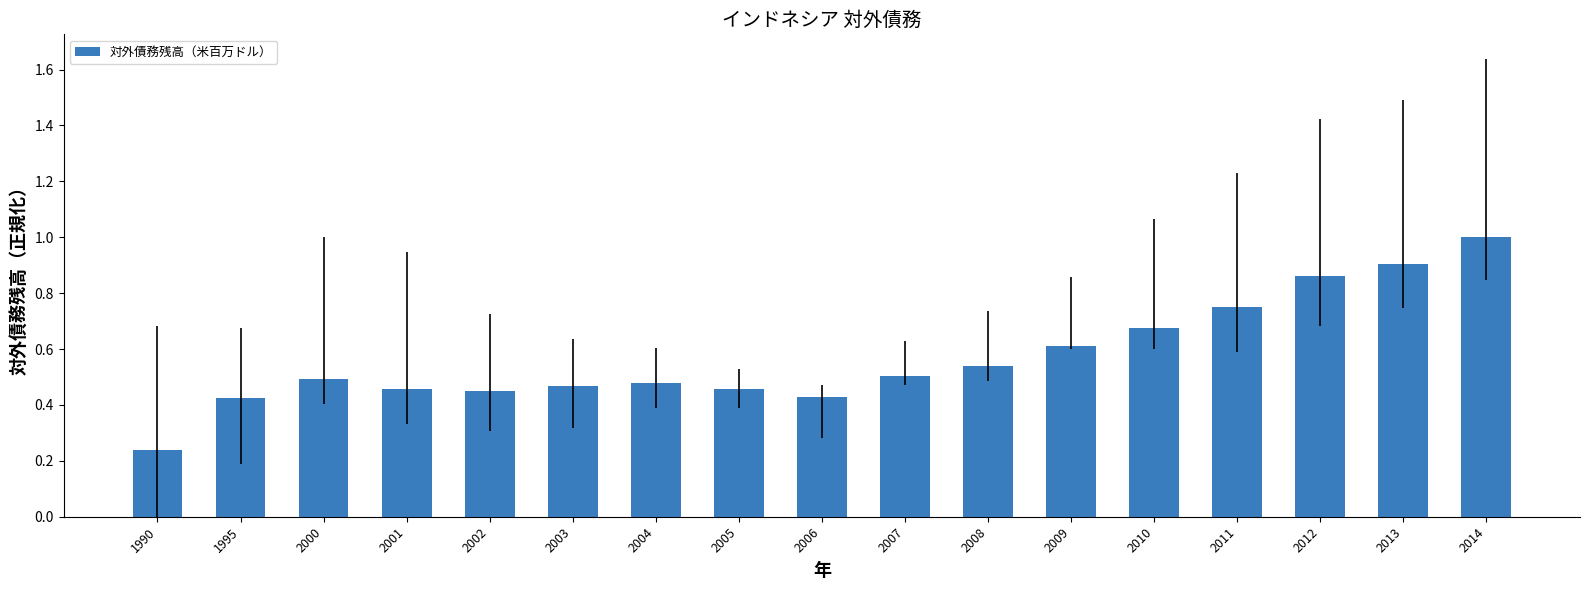

Which has a higher value, 2009 or 2010?

2010